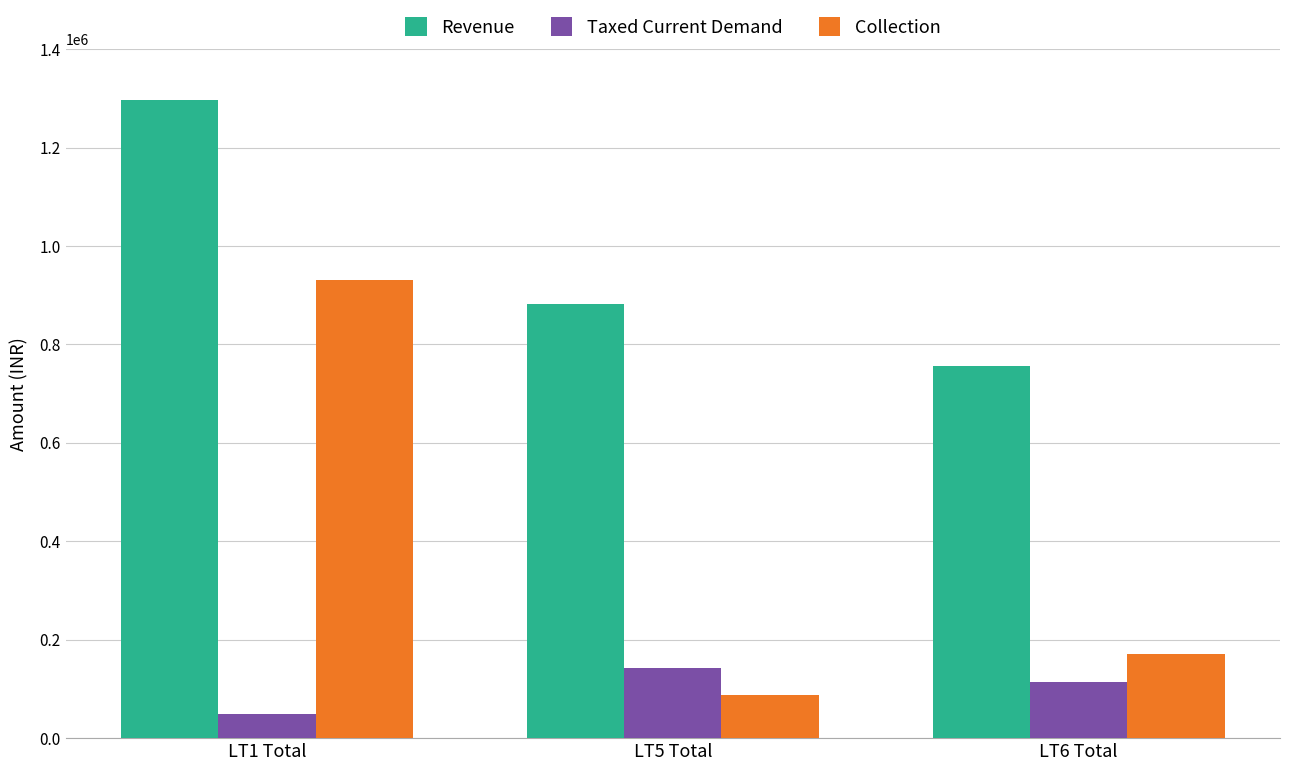

What are all the series names shown in the legend?

Revenue, Taxed Current Demand, Collection